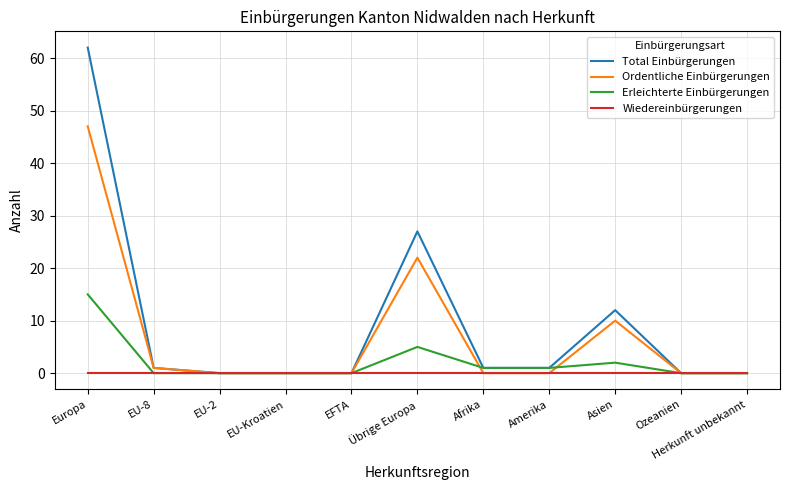

What is the maximum value for Total Einbürgerungen?

62